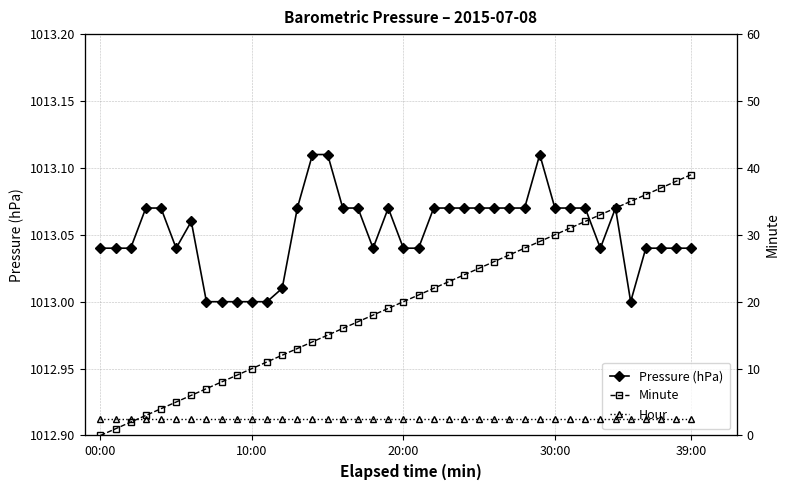

At which category is the sum across all series the highest?

39:00